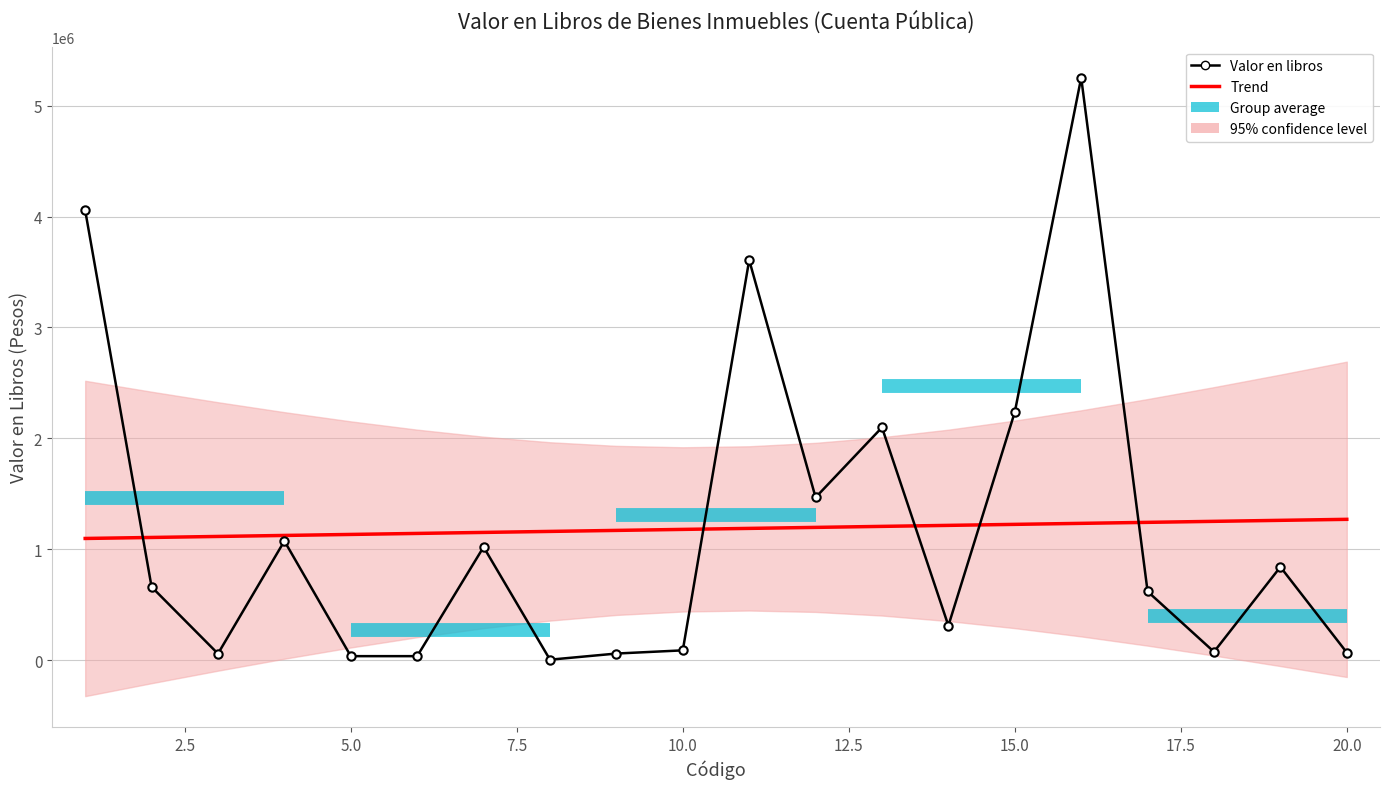

Rank the categories by value from lowest to highest.

8, 5, 6, 3, 9, 20, 18, 10, 14, 17, 2, 19, 7, 4, 12, 13, 15, 11, 1, 16